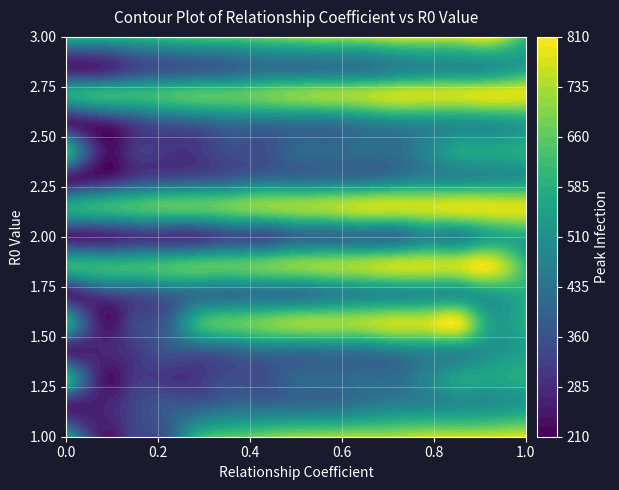

At how many categories does at least one series exceed 601?

13